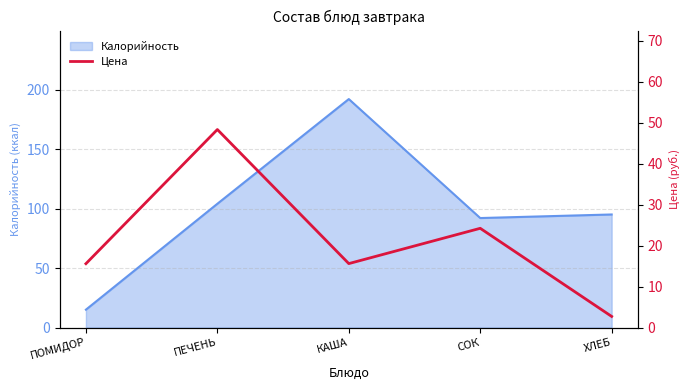

The value at КАША is 22.3. True or false?

False